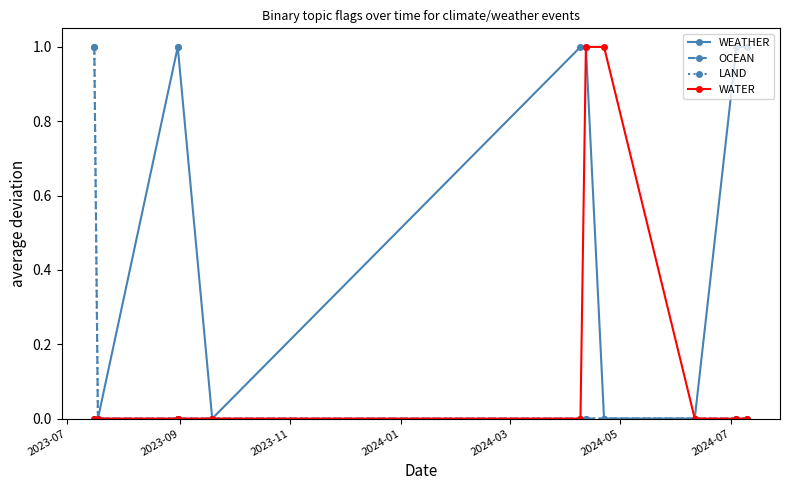

Does the chart have visible grid lines?

No